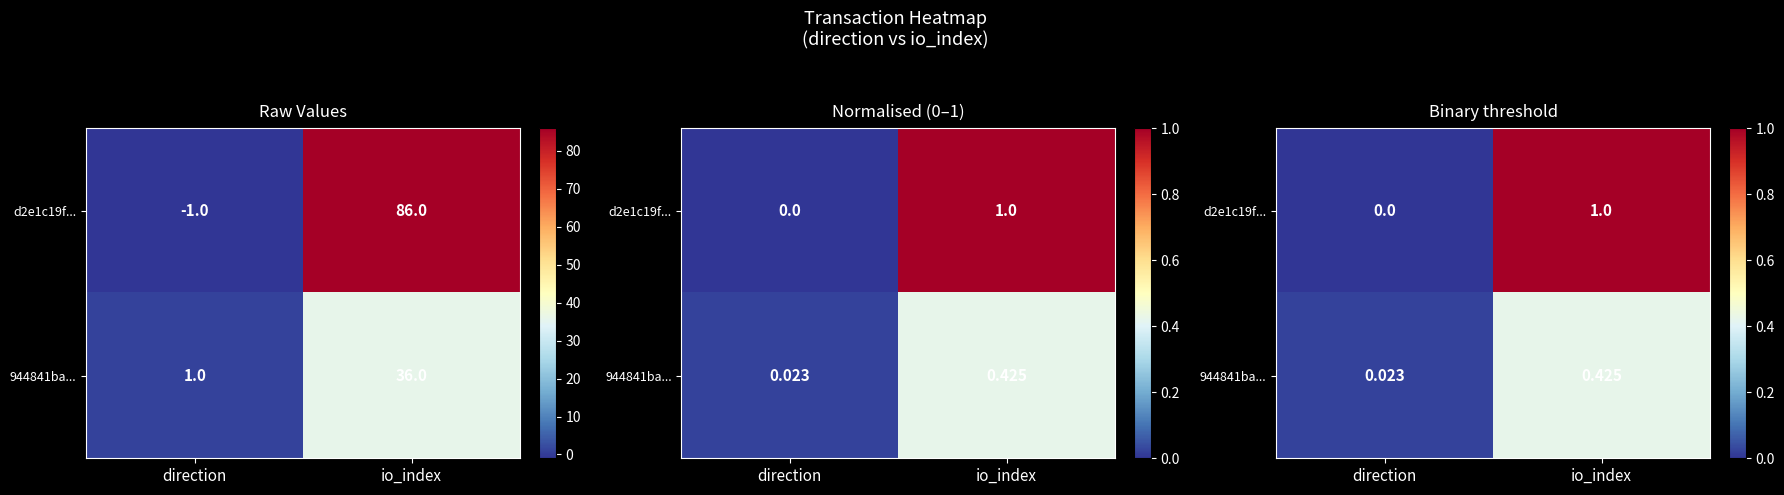

Which series has the widest spread of values?

d2e1c19f...